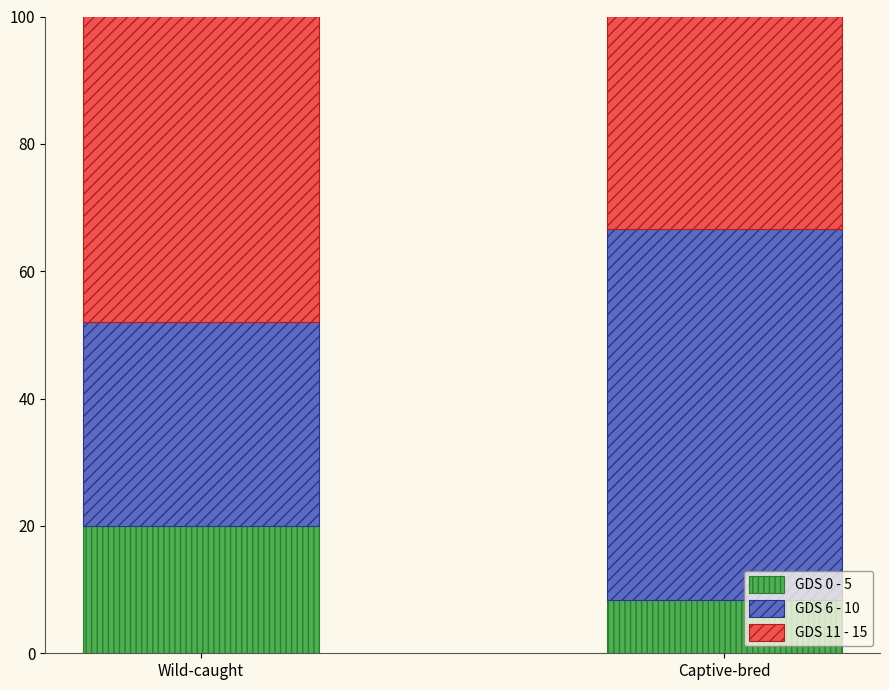

How many bars are there in total?

2